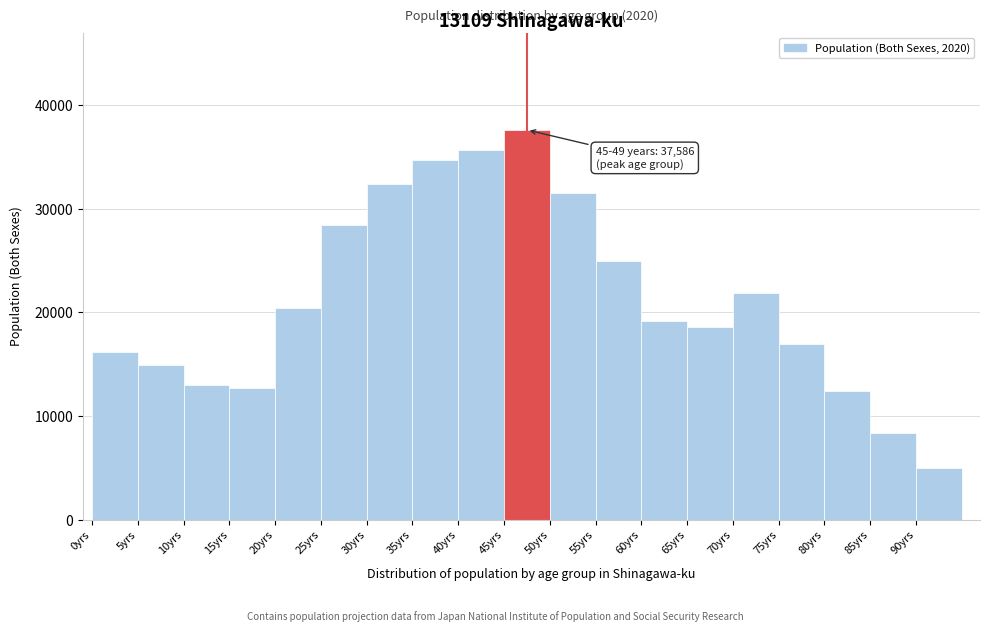

Which range on the x-axis has the tallest bar?

45 to 50